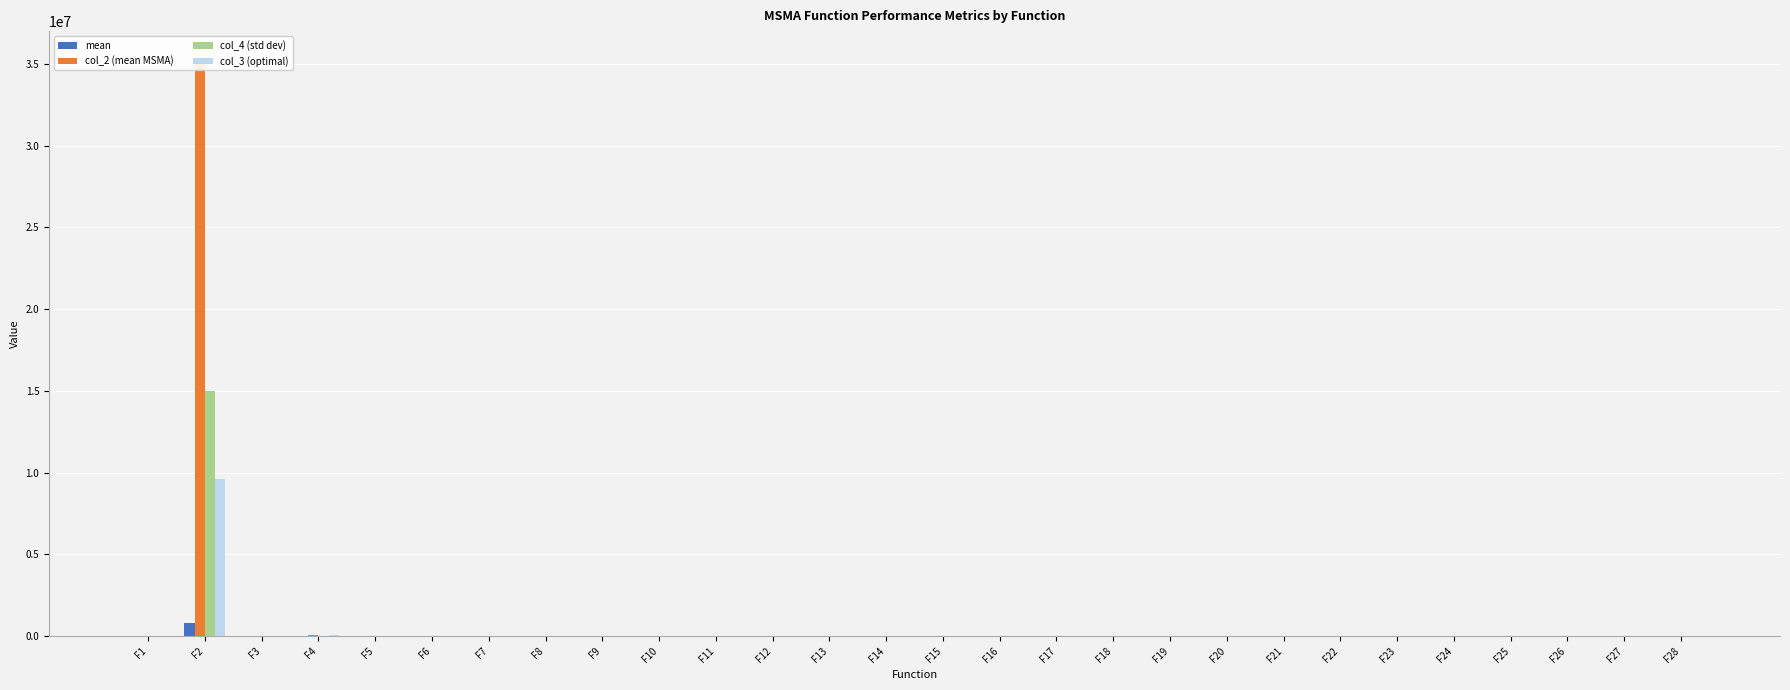

How many groups of bars are there?

28